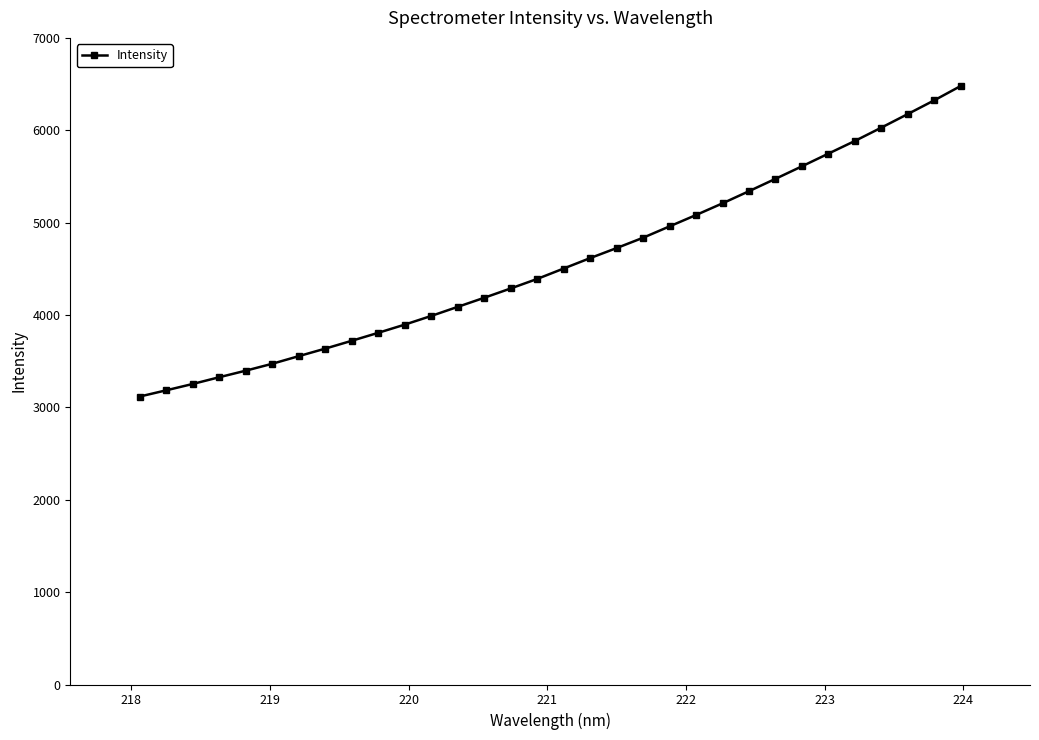

What is the value of the 8th point from the left?

3636.2